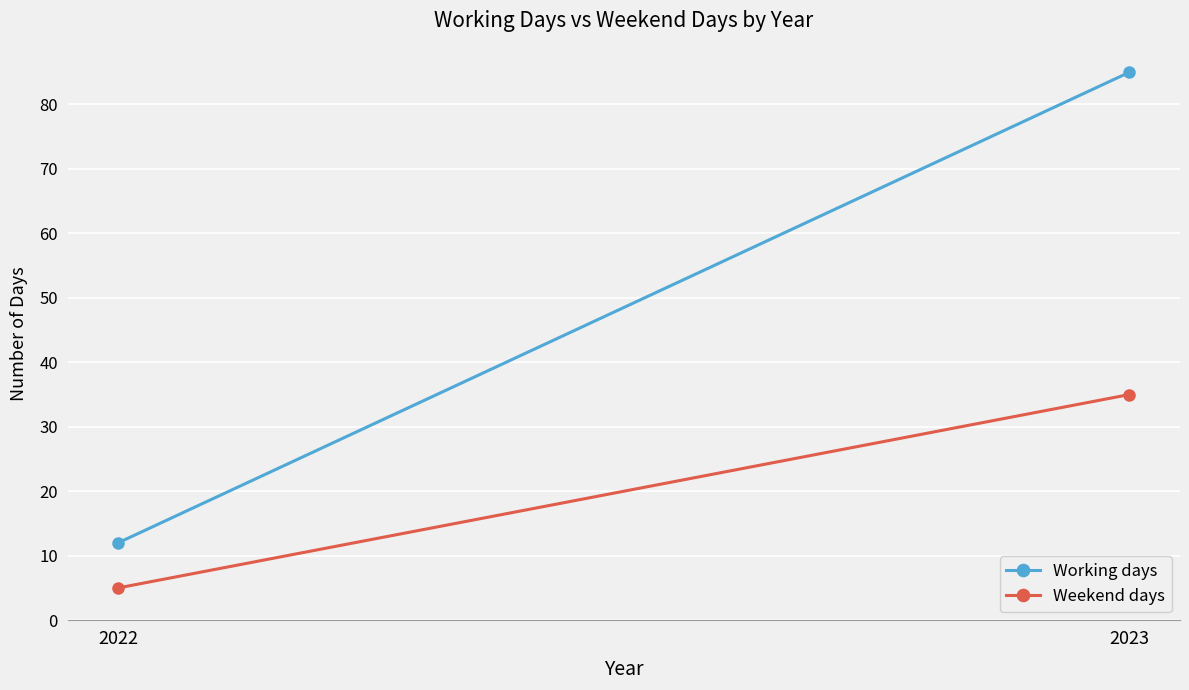

Rank the series by their maximum value, from highest to lowest.

Working days, Weekend days